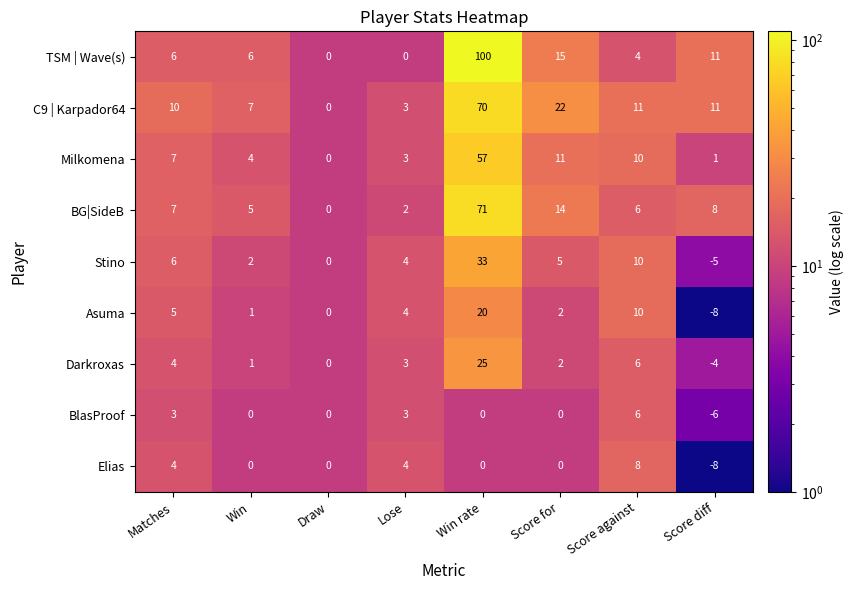

What is the spread (max minus min) of values at Win?

7